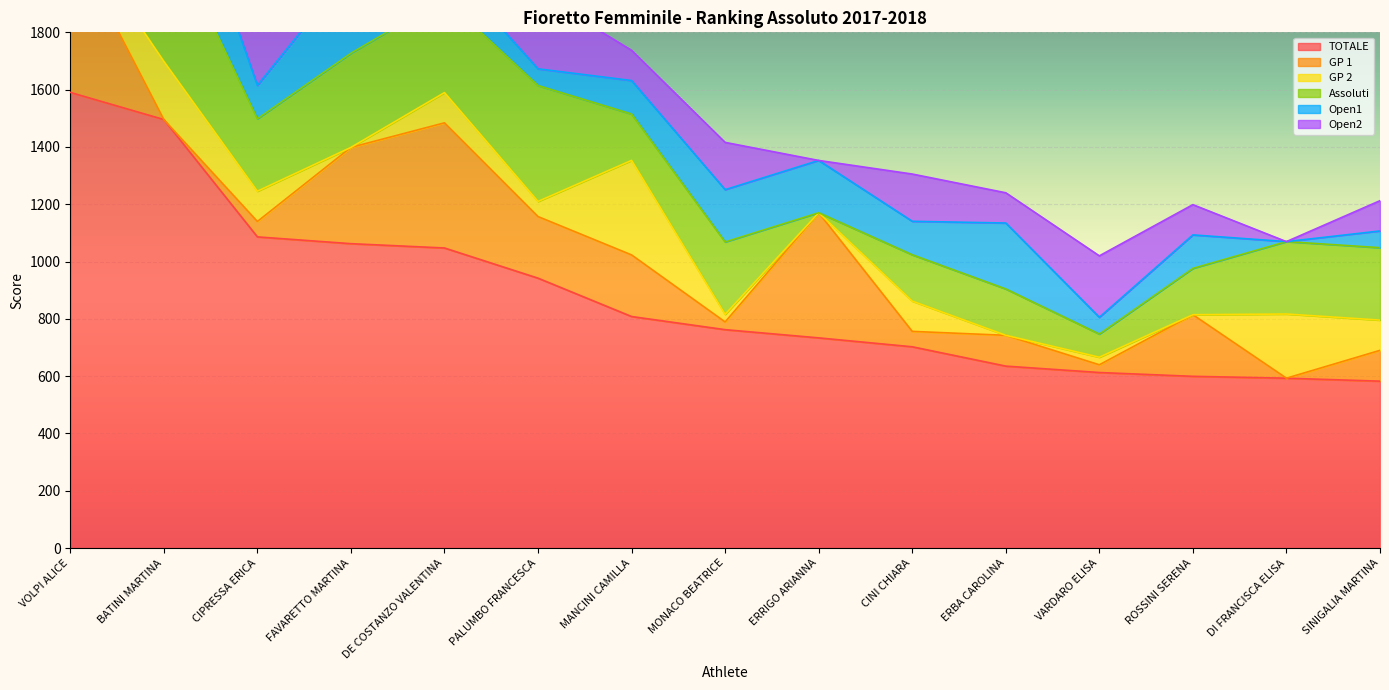

How many categories are shown in the chart?

15